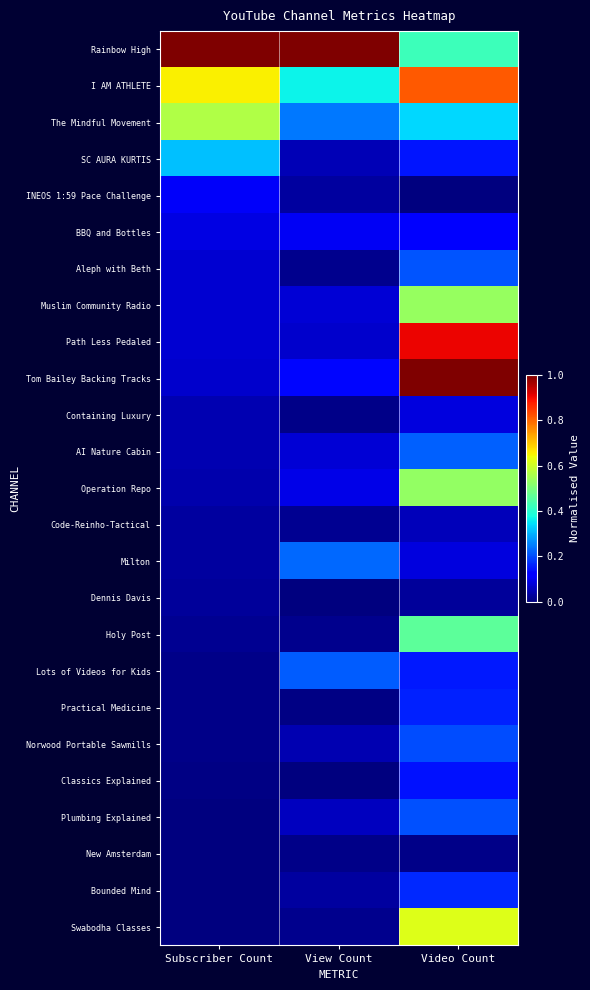

Reading left to right, list all the values displayed in this chart.

Rainbow High: Subscriber Count=1.0	View Count=1.0	Video Count=0.4
I AM ATHLETE: Subscriber Count=0.7	View Count=0.4	Video Count=0.8
The Mindful Movement: Subscriber Count=0.6	View Count=0.2	Video Count=0.3
SC AURA KURTIS: Subscriber Count=0.3	View Count=0.0	Video Count=0.1
INEOS 1:59 Pace Challenge: Subscriber Count=0.1	View Count=0.0	Video Count=0.0
BBQ and Bottles: Subscriber Count=0.1	View Count=0.1	Video Count=0.1
Aleph with Beth: Subscriber Count=0.1	View Count=0.0	Video Count=0.2
Muslim Community Radio: Subscriber Count=0.1	View Count=0.1	Video Count=0.5
Path Less Pedaled: Subscriber Count=0.1	View Count=0.1	Video Count=0.9
Tom Bailey Backing Tracks: Subscriber Count=0.1	View Count=0.1	Video Count=1.0
Containing Luxury: Subscriber Count=0.0	View Count=0.0	Video Count=0.1
AI Nature Cabin: Subscriber Count=0.0	View Count=0.1	Video Count=0.2
Operation Repo: Subscriber Count=0.0	View Count=0.1	Video Count=0.5
Code-Reinho-Tactical: Subscriber Count=0.0	View Count=0.0	Video Count=0.1
Milton: Subscriber Count=0.0	View Count=0.2	Video Count=0.1
Dennis Davis: Subscriber Count=0.0	View Count=0.0	Video Count=0.0
Holy Post: Subscriber Count=0.0	View Count=0.0	Video Count=0.5
Lots of Videos for Kids: Subscriber Count=0.0	View Count=0.2	Video Count=0.2
Practical Medicine: Subscriber Count=0.0	View Count=0.0	Video Count=0.2
Norwood Portable Sawmills: Subscriber Count=0.0	View Count=0.0	Video Count=0.2
Classics Explained: Subscriber Count=0.0	View Count=0.0	Video Count=0.1
Plumbing Explained: Subscriber Count=0.0	View Count=0.1	Video Count=0.2
New Amsterdam: Subscriber Count=0.0	View Count=0.0	Video Count=0.0
Bounded Mind: Subscriber Count=0.0	View Count=0.0	Video Count=0.2
Swabodha Classes: Subscriber Count=0.0	View Count=0.0	Video Count=0.6